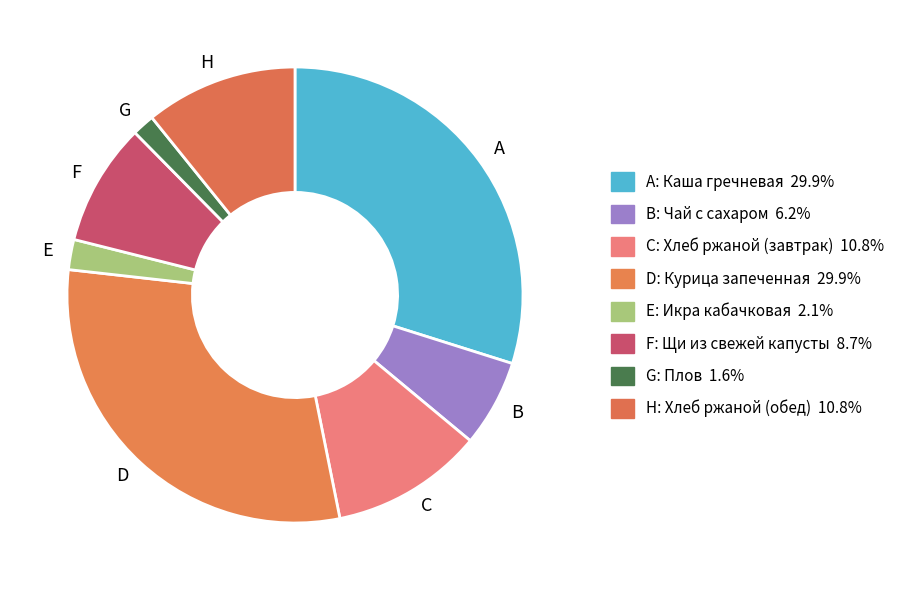

Does any single category account for the majority?

No